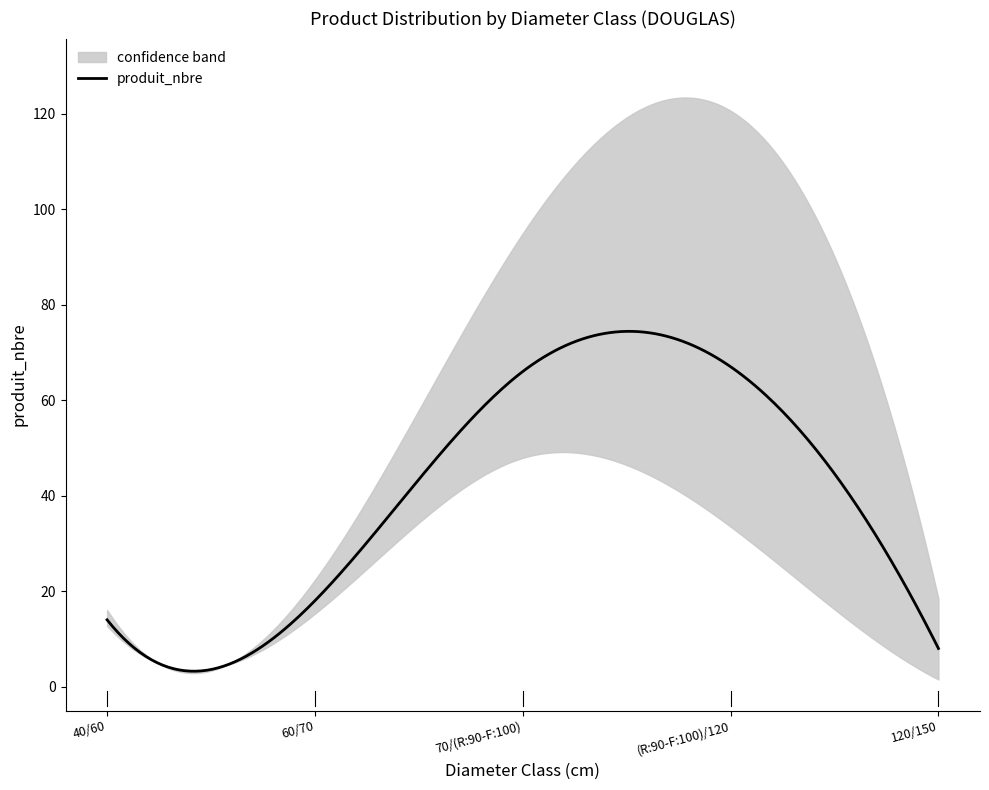

What is the lowest value of the produit_nbre series?

3.2